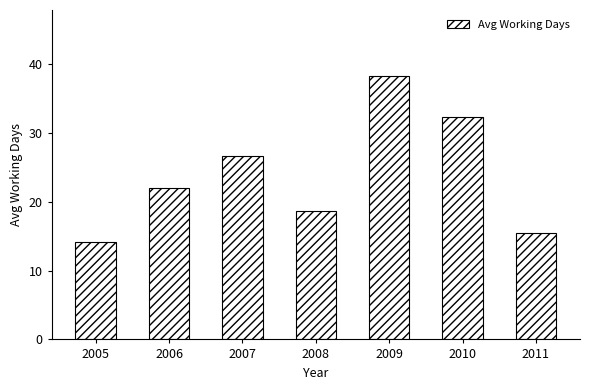

Which category has the highest value across all series?

2009